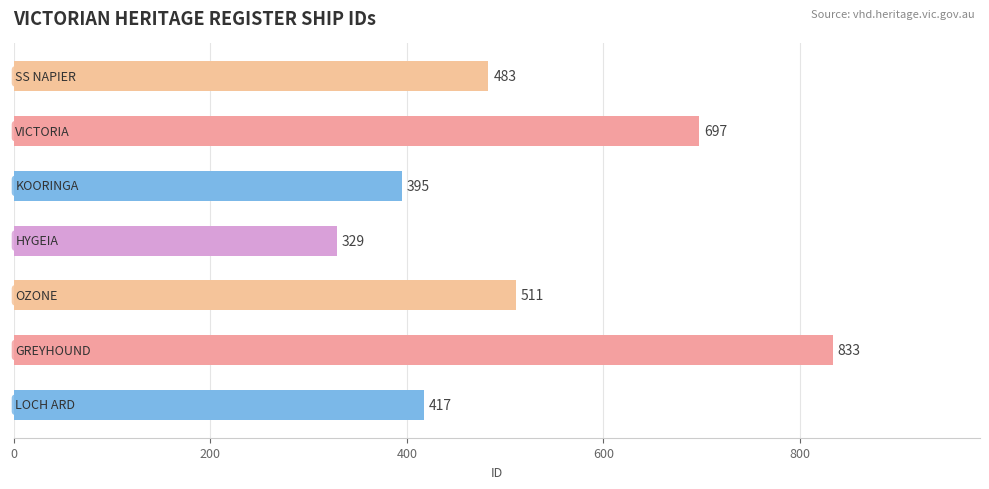

How many bars are there in total?

7